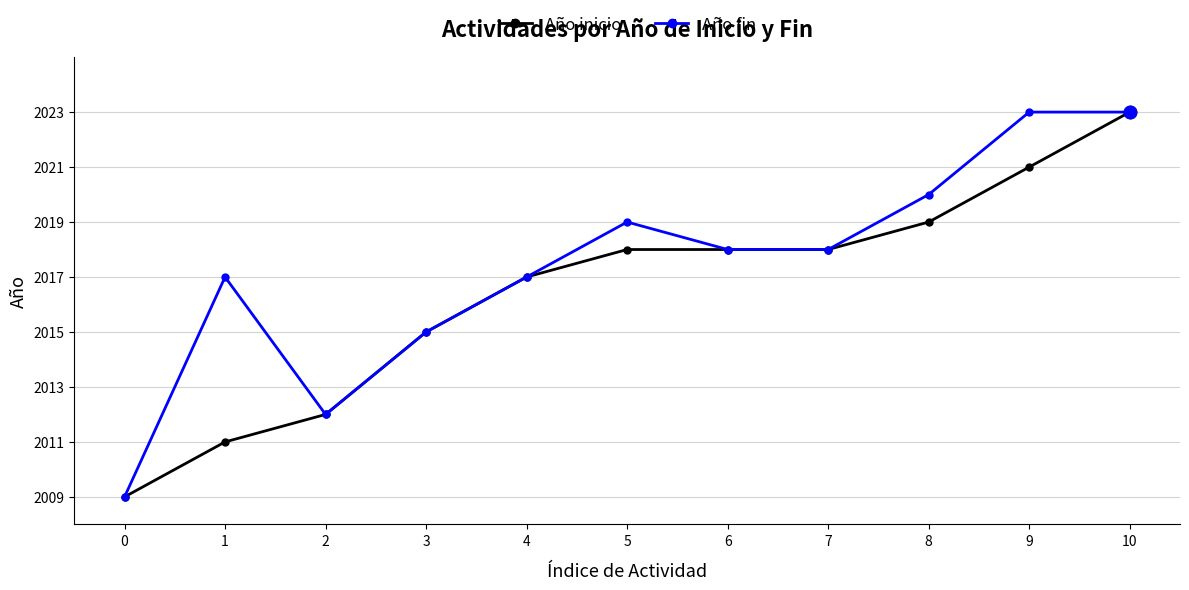

Is the value of Año fin at 1 greater than the value of Año inicio at 2?

Yes